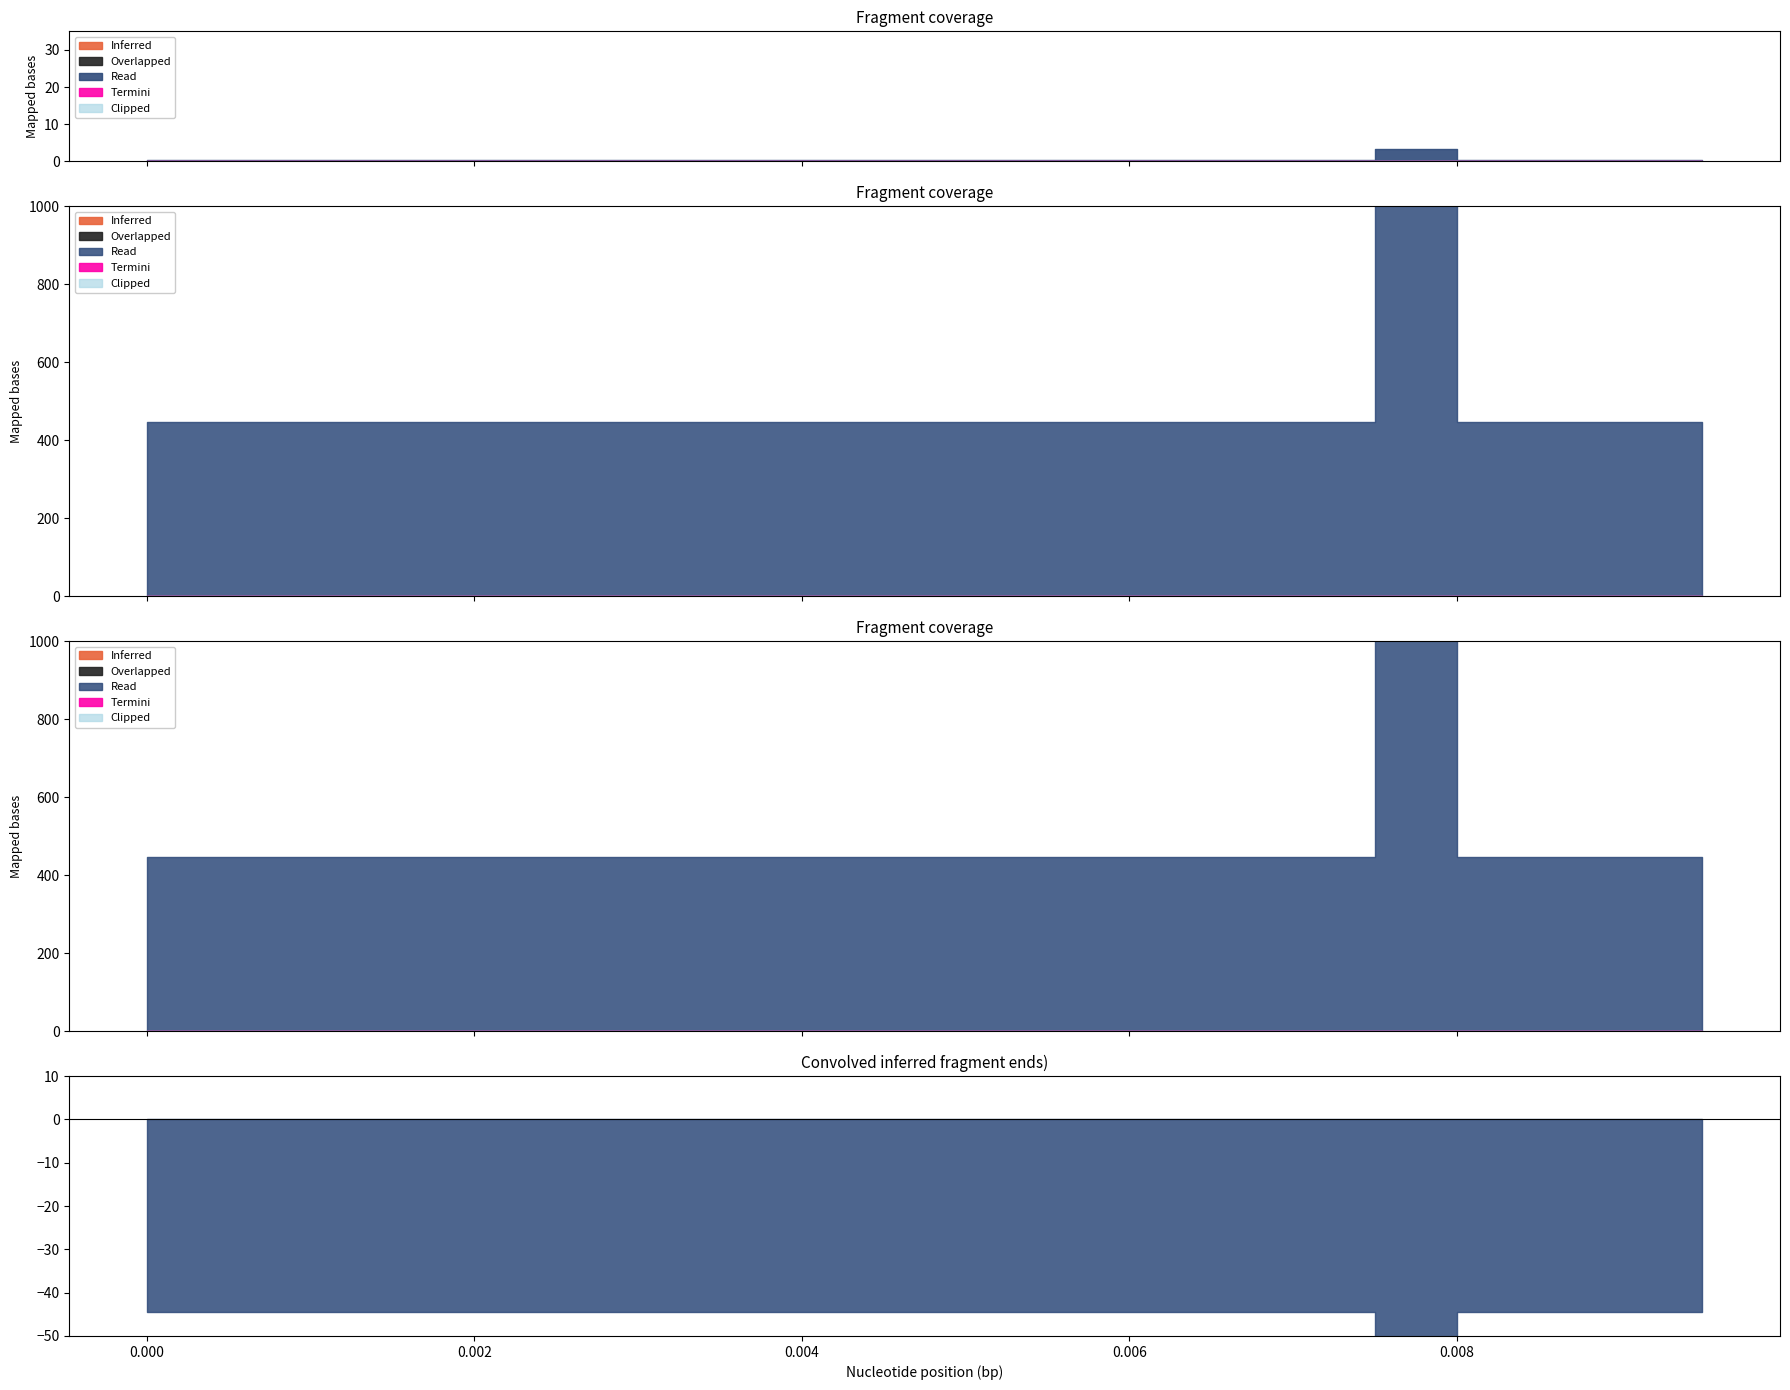

True or false: reference has more than 2 points higher than both neighbors.

False